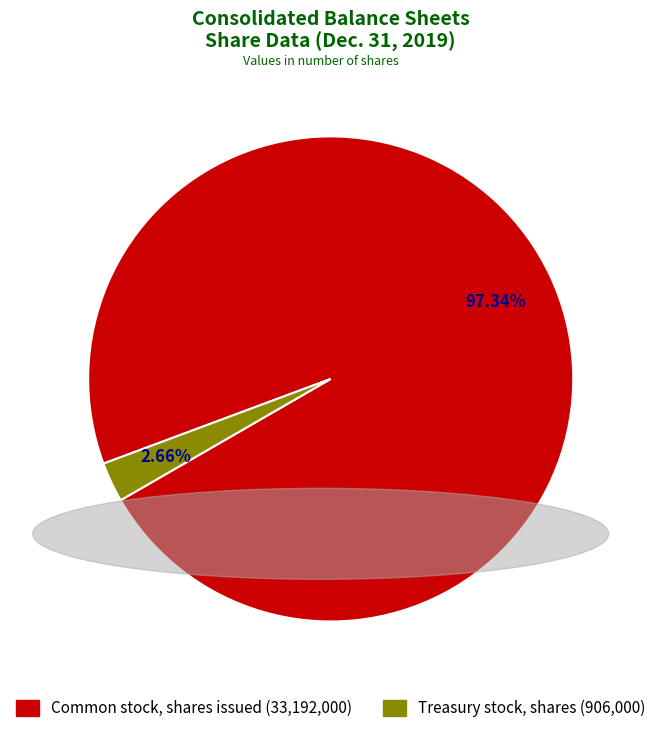

How many slices are in this pie chart?

2